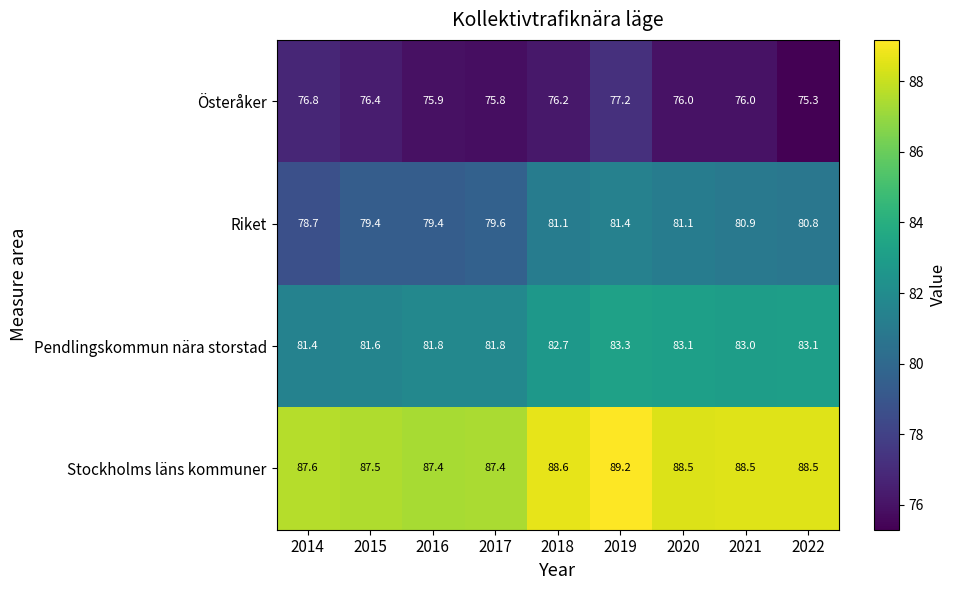

What is the total value across all series at 2014?

324.5